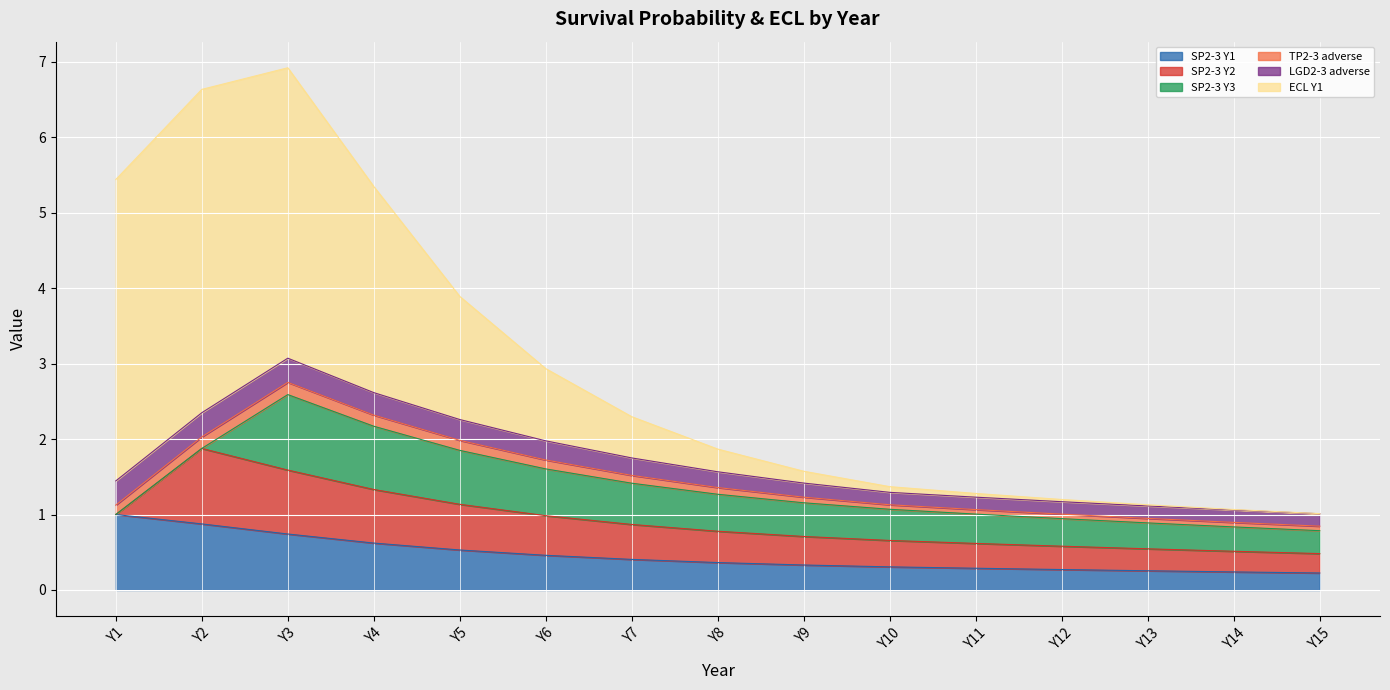

Which series has the largest total across all categories?

ECL Y1